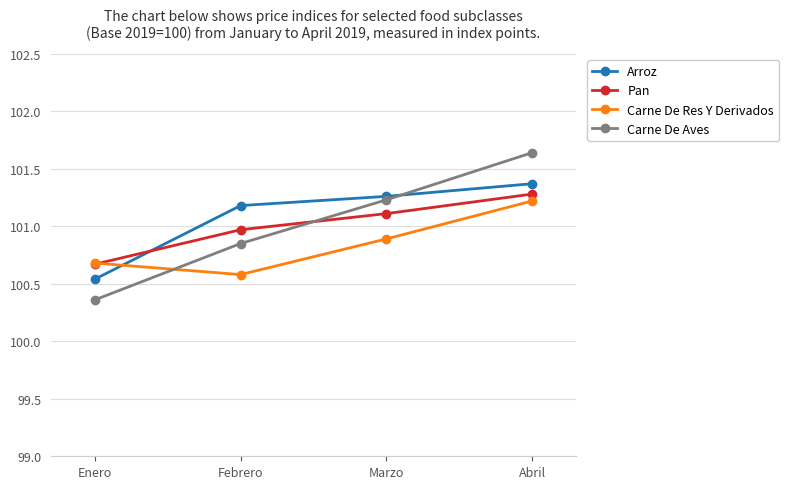

Between Marzo and Abril, which series saw the biggest shift?

Carne De Aves